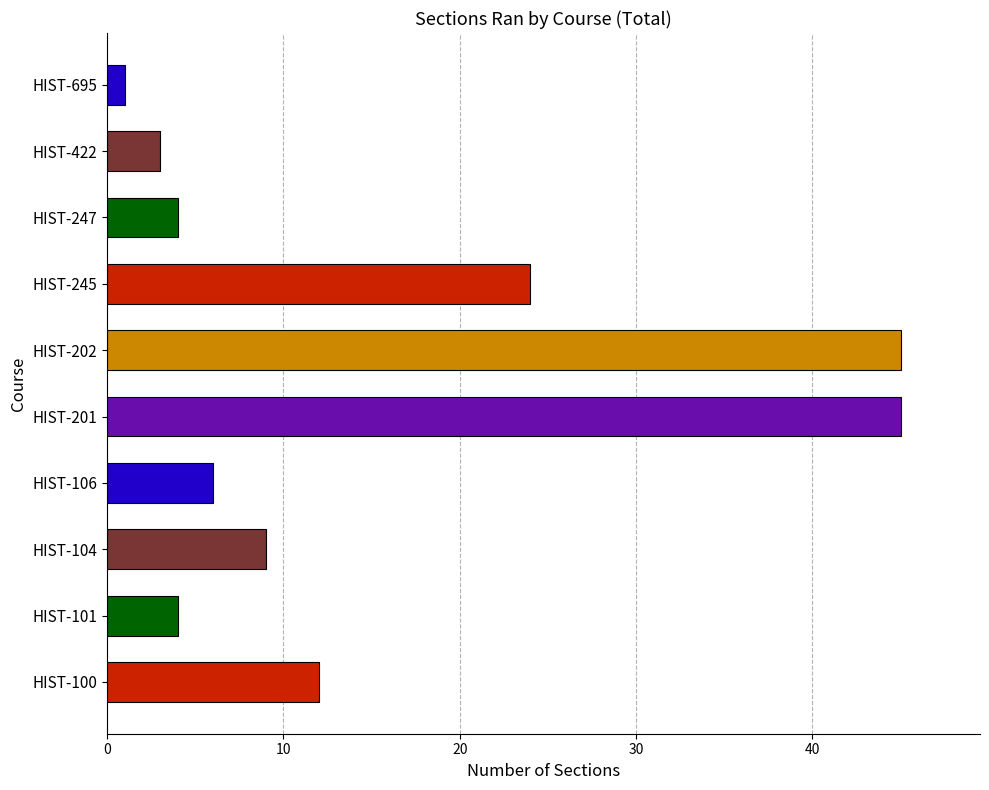

At which category does the chart reach its minimum across all series?

HIST-695